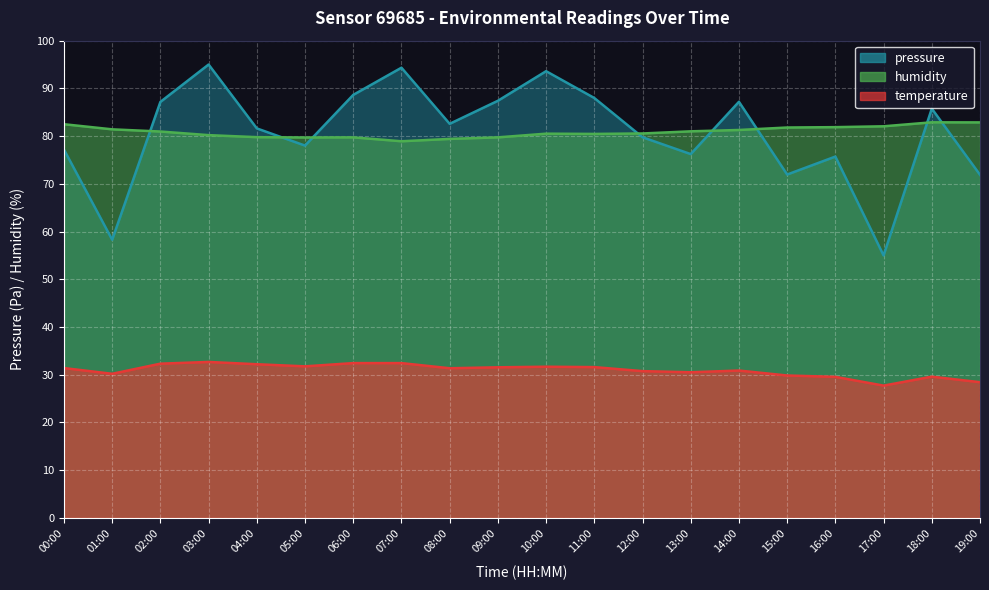

True or false: humidity has more than 1 points higher than both neighbors.

True